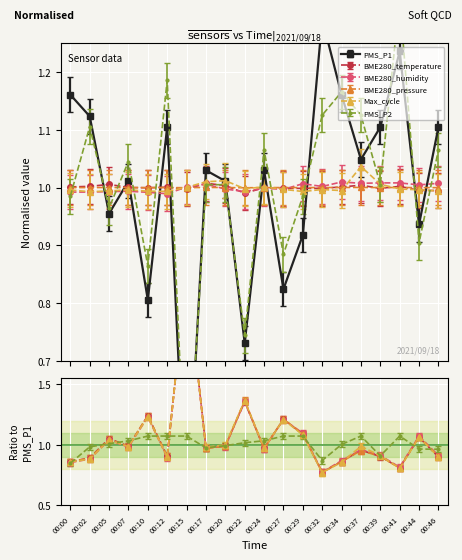

Reading left to right, what are all the values shown in this chart?

PMS_P1: 1.2	1.1	1.0	1.0	0.8	1.1	0.4	1.0	1.0	0.7	1.0	0.8	0.9	1.3	1.2	1.0	1.1	1.2	0.9	1.1
BME280_temperature: 1.0	1.0	1.0	1.0	1.0	1.0	1.0	1.0	1.0	1.0	1.0	1.0	1.0	1.0	1.0	1.0	1.0	1.0	1.0	1.0
BME280_humidity: 1.0	1.0	1.0	1.0	1.0	1.0	1.0	1.0	1.0	1.0	1.0	1.0	1.0	1.0	1.0	1.0	1.0	1.0	1.0	1.0
BME280_pressure: 1.0	1.0	1.0	1.0	1.0	1.0	1.0	1.0	1.0	1.0	1.0	1.0	1.0	1.0	1.0	1.0	1.0	1.0	1.0	1.0
Max_cycle: 1.0	1.0	1.0	1.0	1.0	1.0	1.0	1.0	1.0	1.0	1.0	1.0	1.0	1.0	1.0	1.0	1.0	1.0	1.0	1.0
PMS_P2: 1.0	1.1	1.0	1.0	0.9	1.2	0.4	1.0	1.0	0.7	1.1	0.9	1.0	1.1	1.2	1.1	1.0	1.3	0.9	1.1